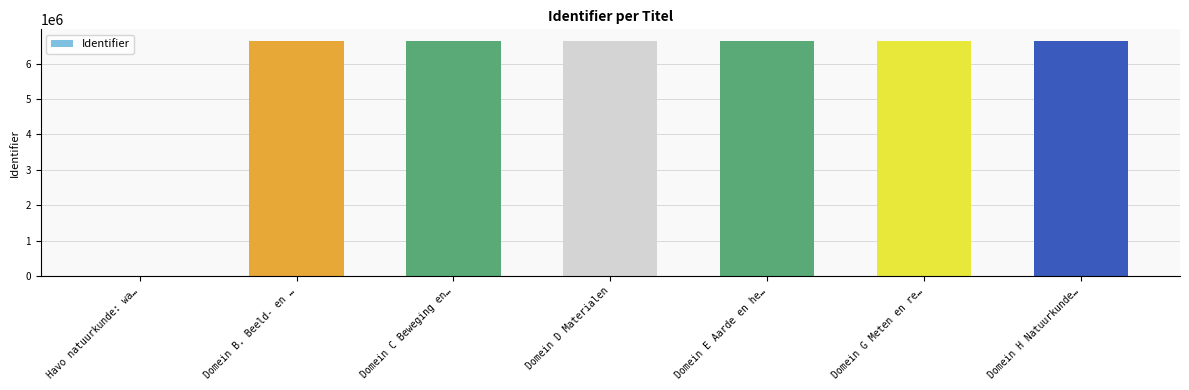

Approximately how many times larger is the value at Domein C Beweging en… compared to Domein E Aarde en he…?

1.0